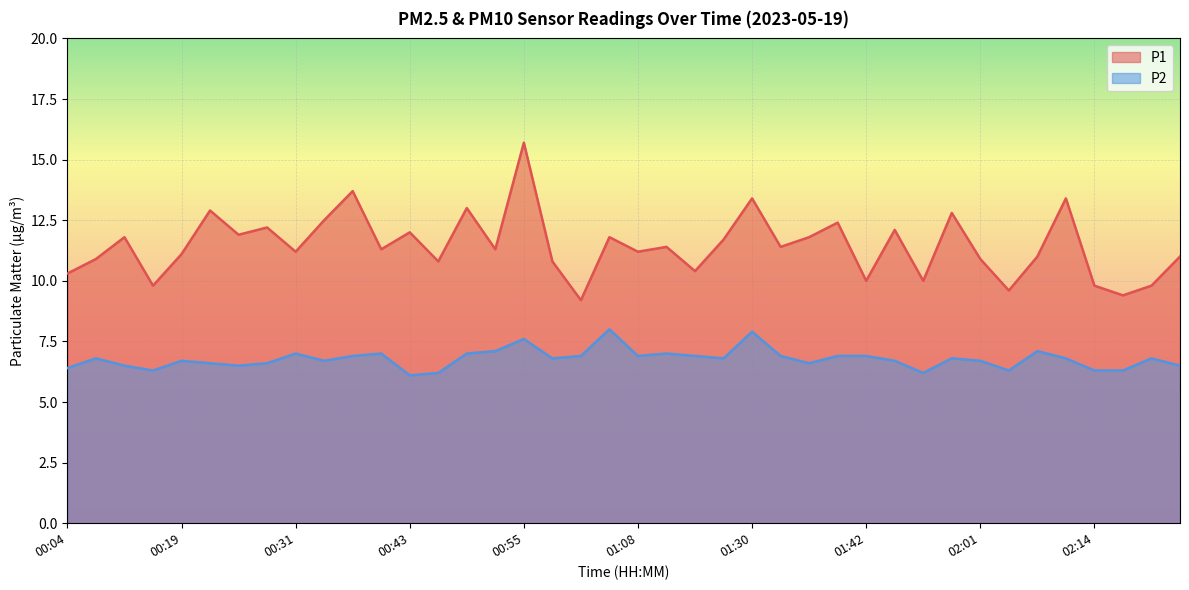

Between 00:31 and 00:49, which series saw the biggest shift?

P1